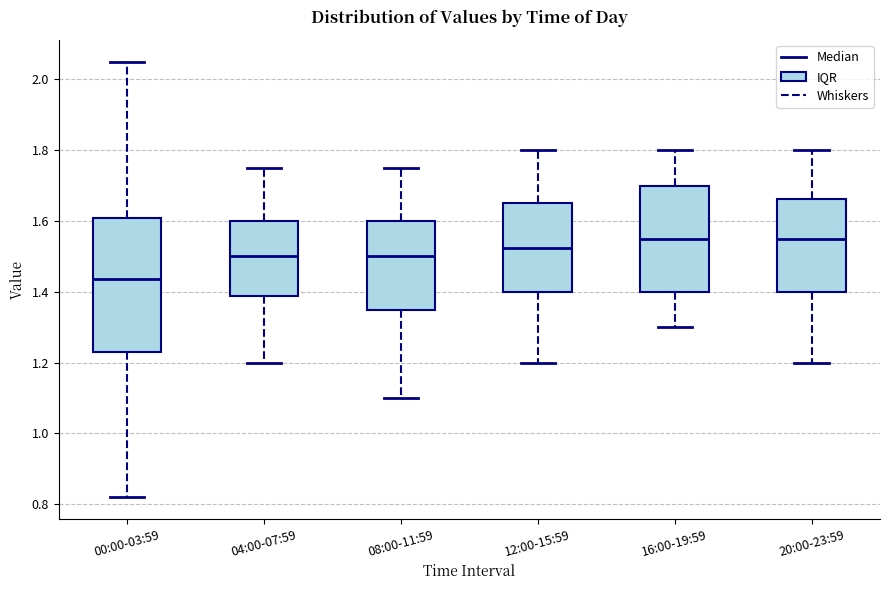

Comparing the boxes themselves (not the whiskers), which one is the tallest?

00:00-03:59